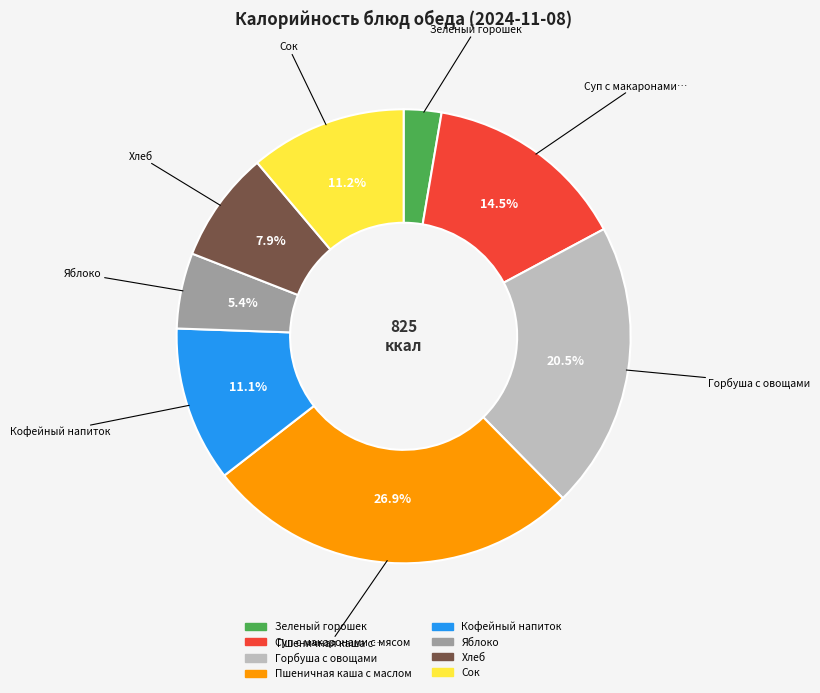

Count the number of slices in the pie.

8